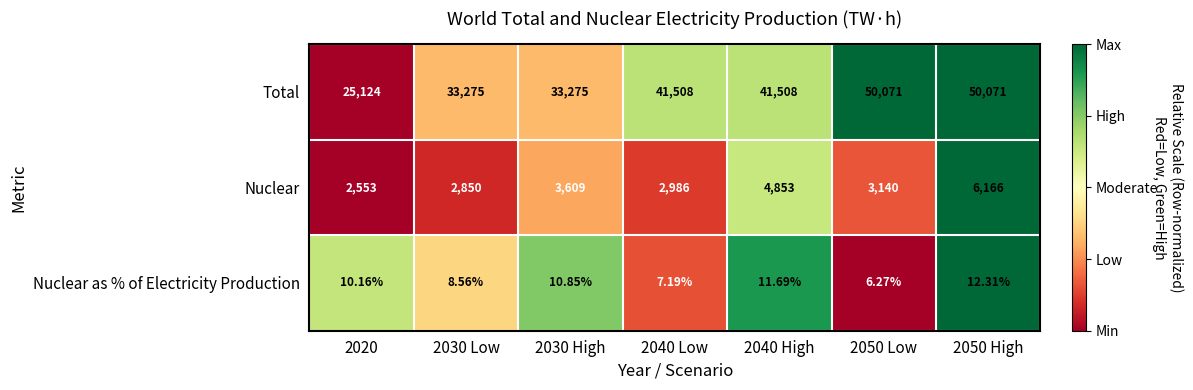

Is the value of Nuclear as % of Electricity Production at 2040 Low greater than the value of Total at 2030 High?

No